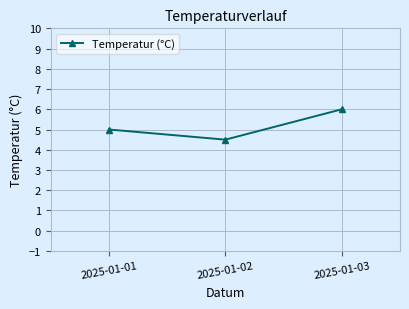

Rank the categories by value from lowest to highest.

2025-01-02, 2025-01-01, 2025-01-03